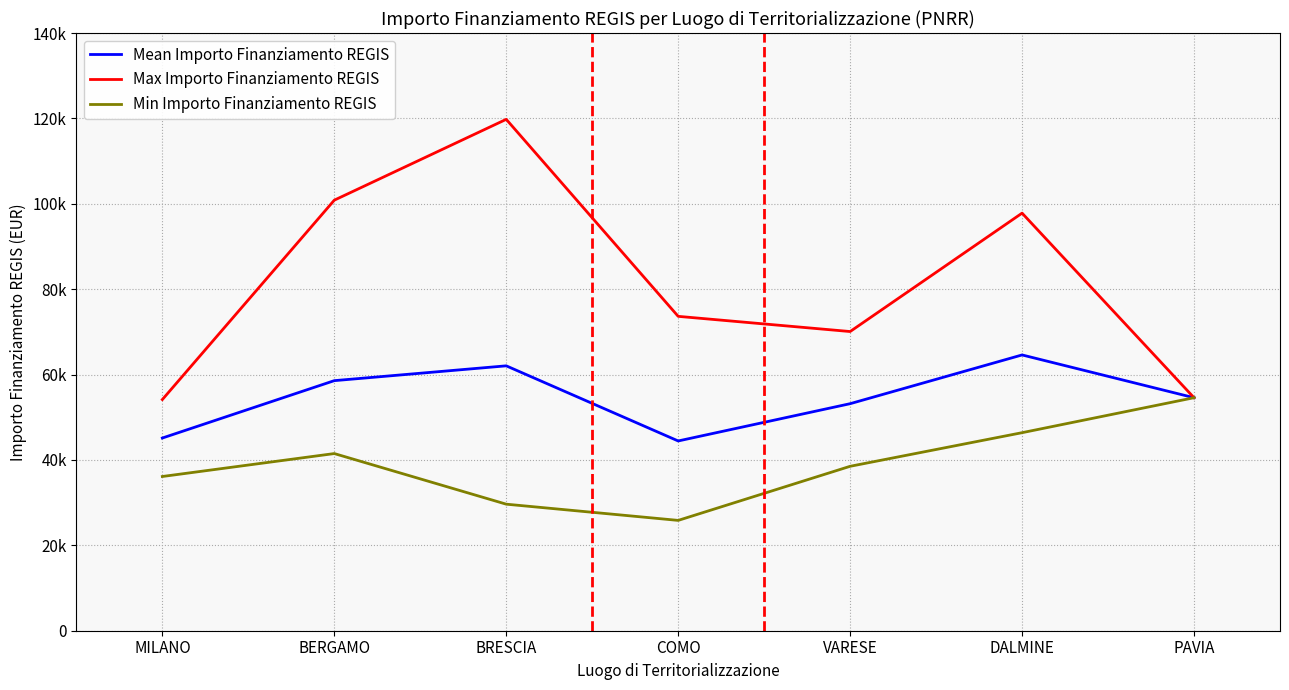

Does the chart display data point markers on the line(s)?

No